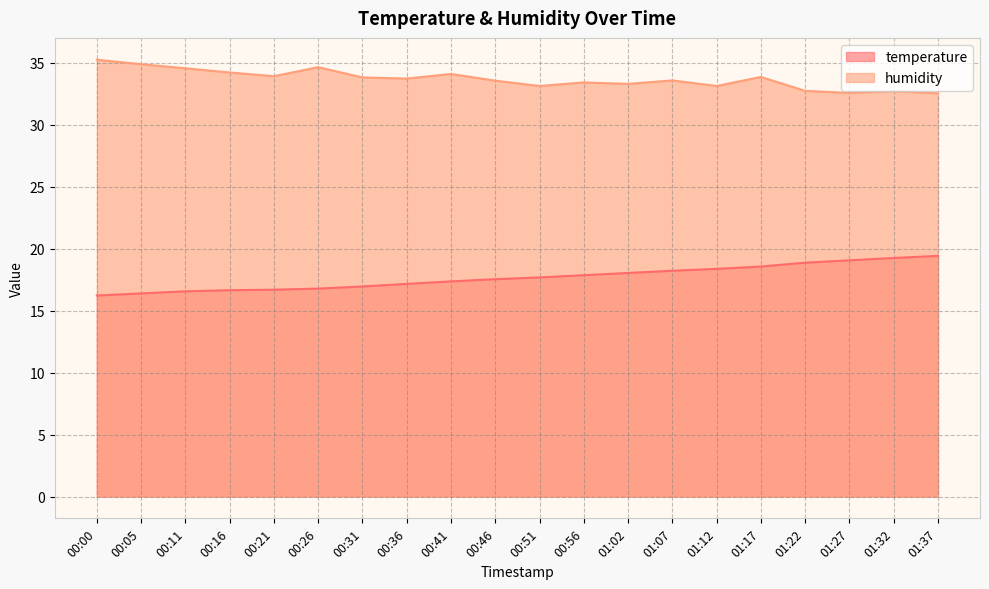

What is the difference between the second highest and minimum values in the humidity series?

2.4